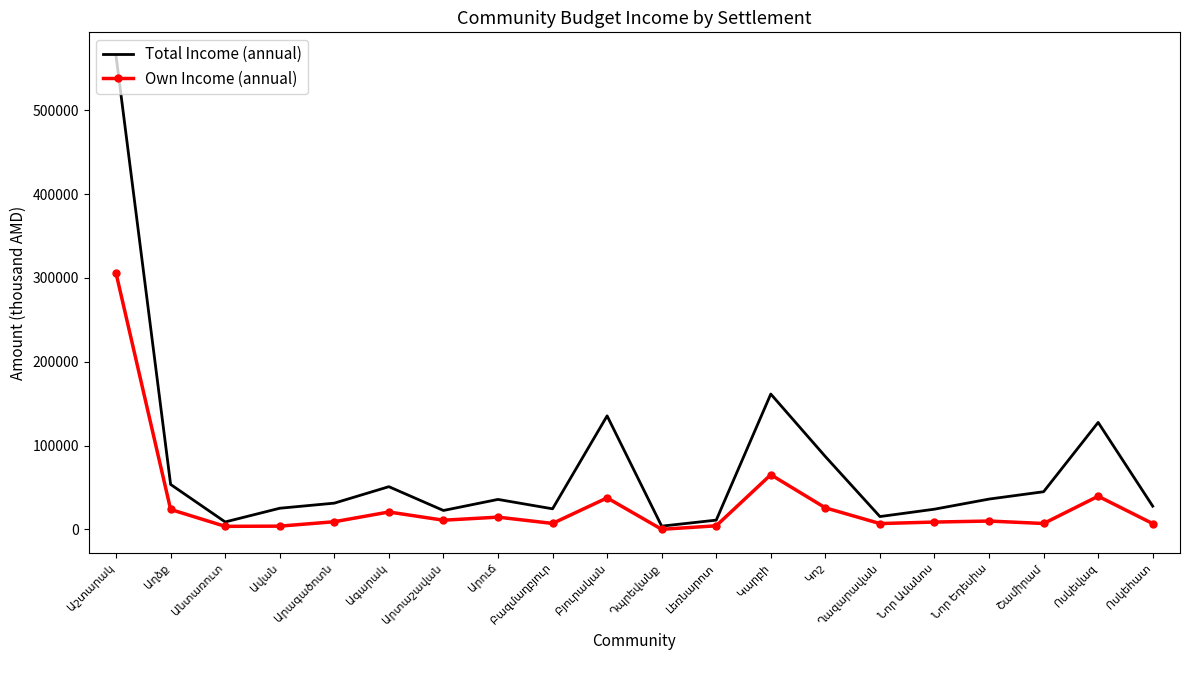

Which series has the largest range (max minus min)?

Total Income (annual)